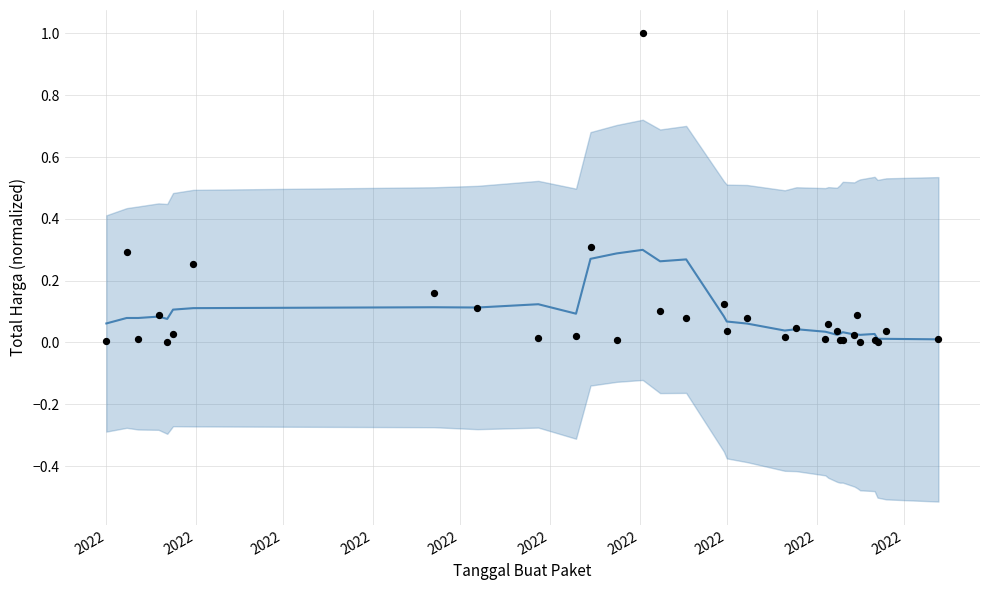

Is the value of actual at 11 greater than the value of trend at 13?

Yes